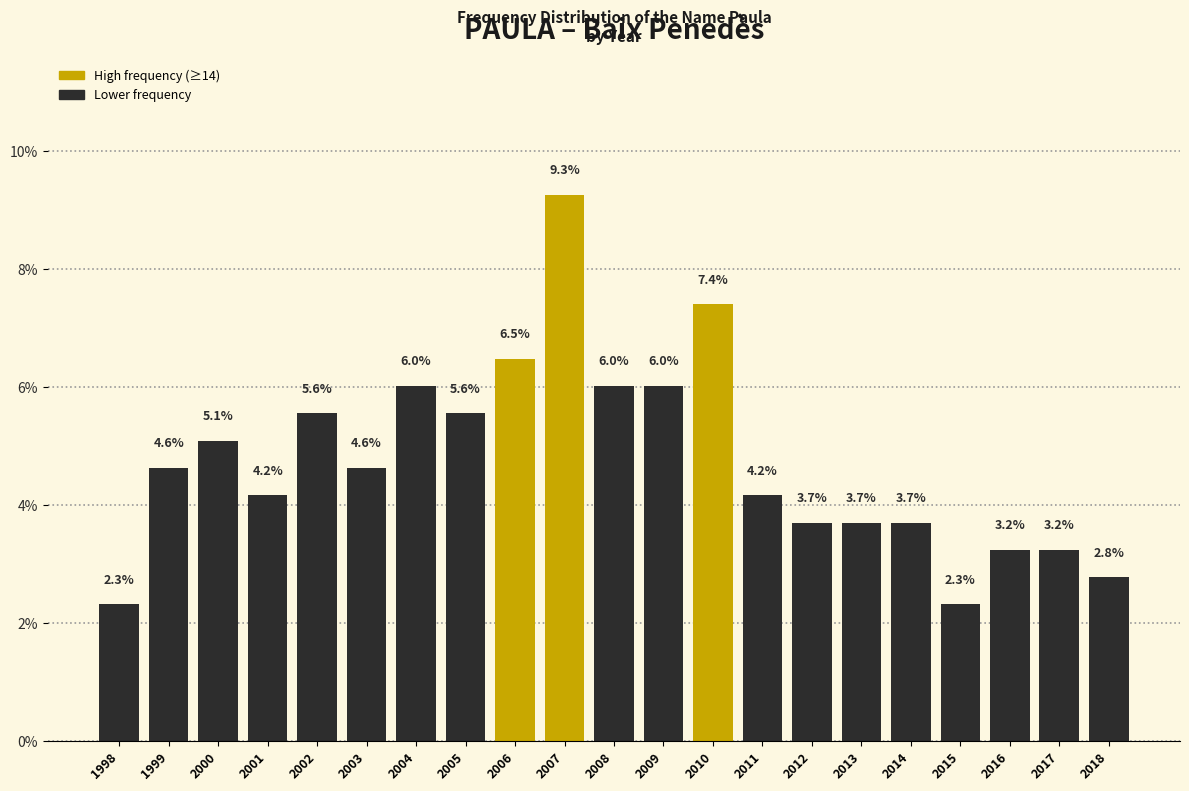

Reading left to right, list all the values displayed in this chart.

1998=2.3	1999=4.6	2000=5.1	2001=4.2	2002=5.6	2003=4.6	2004=6.0	2005=5.6	2006=6.5	2007=9.3	2008=6.0	2009=6.0	2010=7.4	2011=4.2	2012=3.7	2013=3.7	2014=3.7	2015=2.3	2016=3.2	2017=3.2	2018=2.8